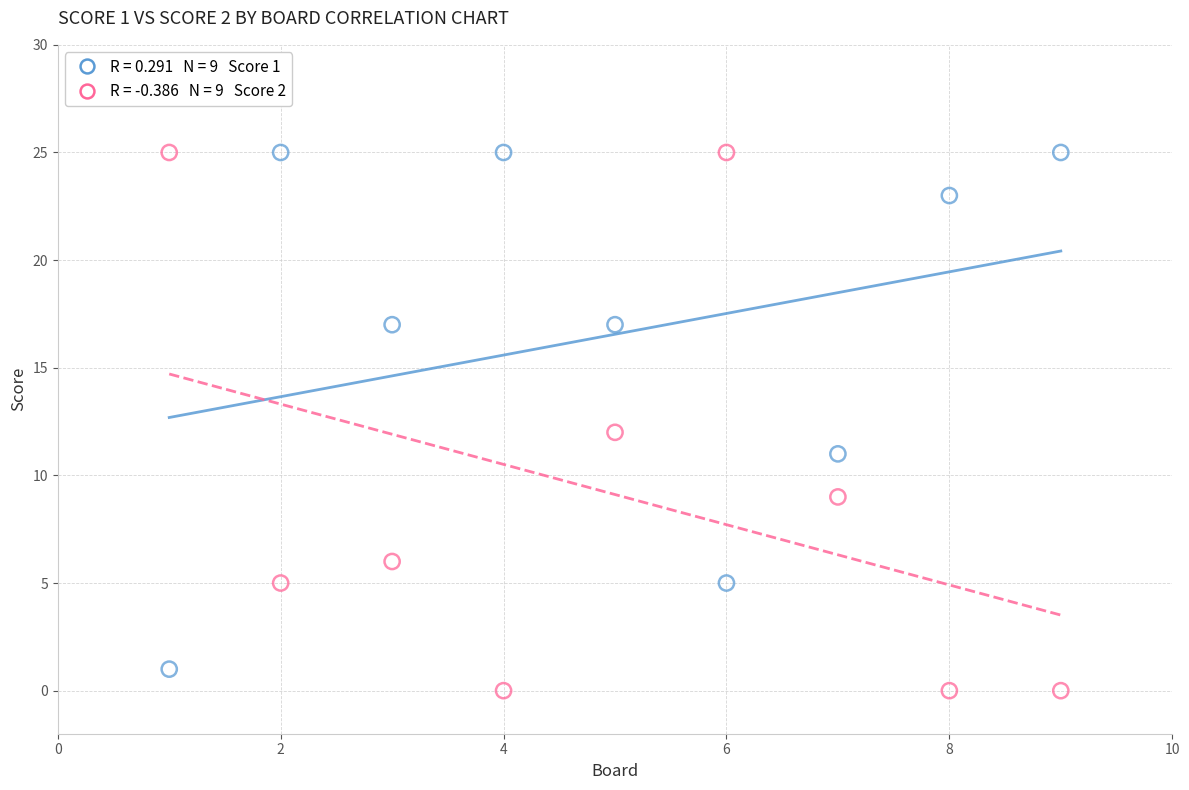

Across all data points, what is the range of Y values (max minus min)?

25